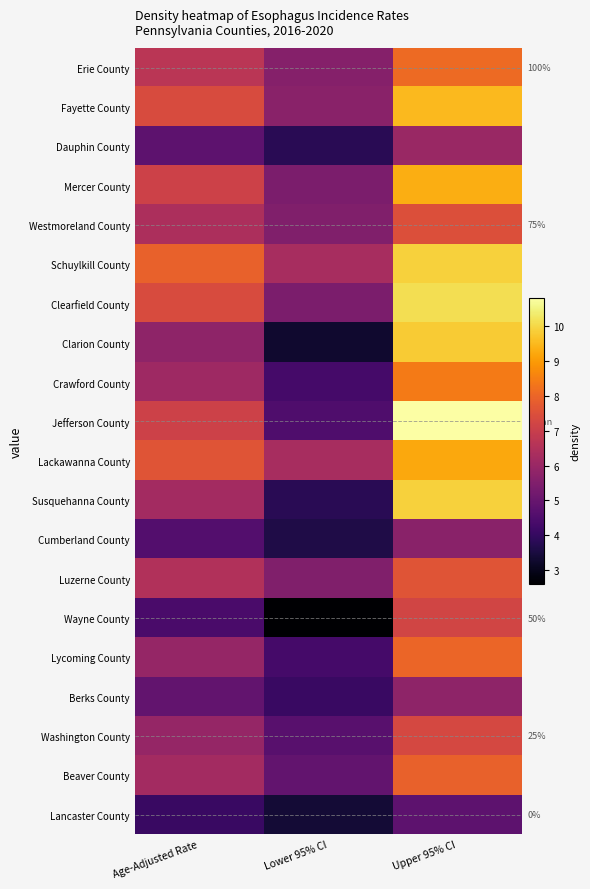

Which has a higher value, Lower 95% CI or Age-Adjusted Rate?

Age-Adjusted Rate